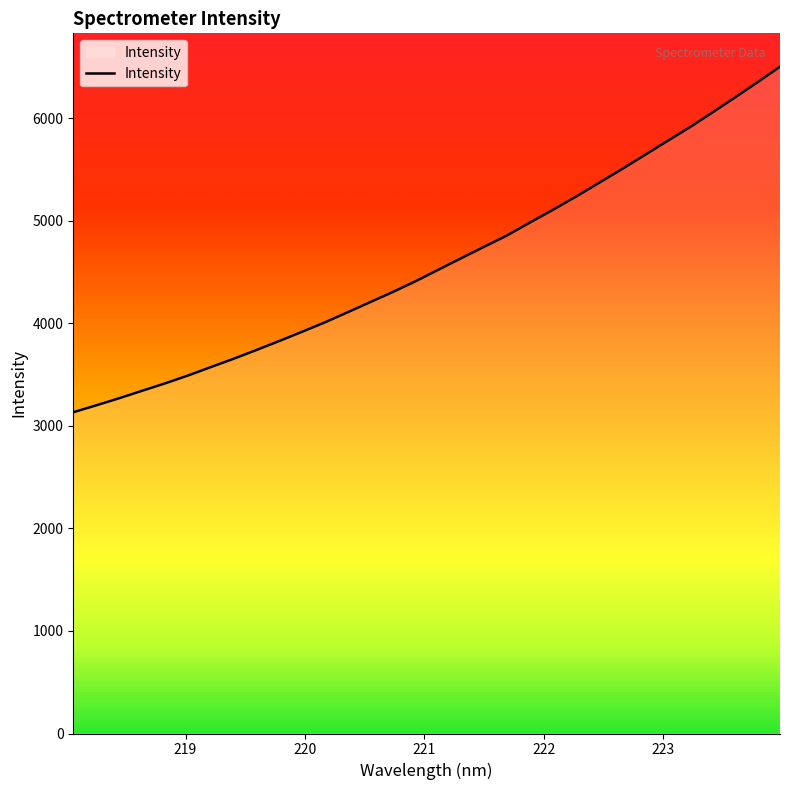

What is the maximum value shown in the chart?

6502.7